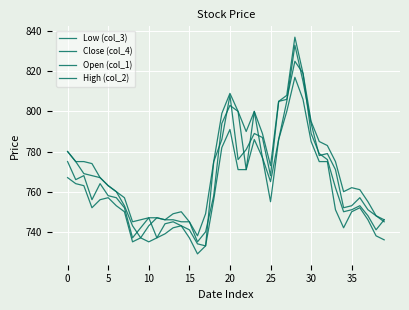

How many lines are shown in the chart?

4